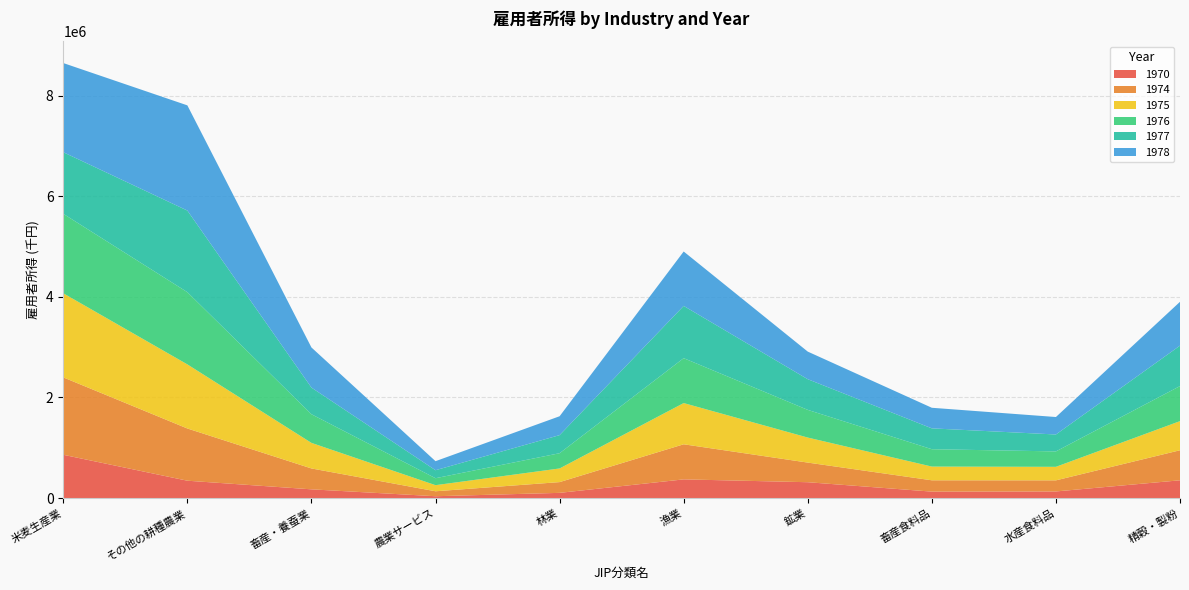

Reading right to left, what are all the values shown in this chart?

1970: 352714.4	130760.6	127355.6	314461.9	370915.4	102700.8	35627.4	172760.2	344484.3	860403.7
1974: 597576.5	220780.9	225178.5	390492.3	698283.9	214034.5	98670.6	415623.8	1039101.9	1539719.1
1975: 579443.0	269209.3	273108.2	497917.3	819988.7	271561.7	121272.8	508621.1	1275034.6	1672940.5
1976: 697640.9	306645.1	345487.1	550920.4	893222.8	303134.3	138457.7	570124.3	1436825.4	1581338.8
1977: 804265.5	336596.3	414734.0	609944.1	1039590.2	359889.6	158869.7	529955.6	1623852.6	1225318.1
1978: 872159.8	347612.7	409745.5	549157.3	1082570.3	375609.5	180112.8	798387.0	2092785.1	1774119.7